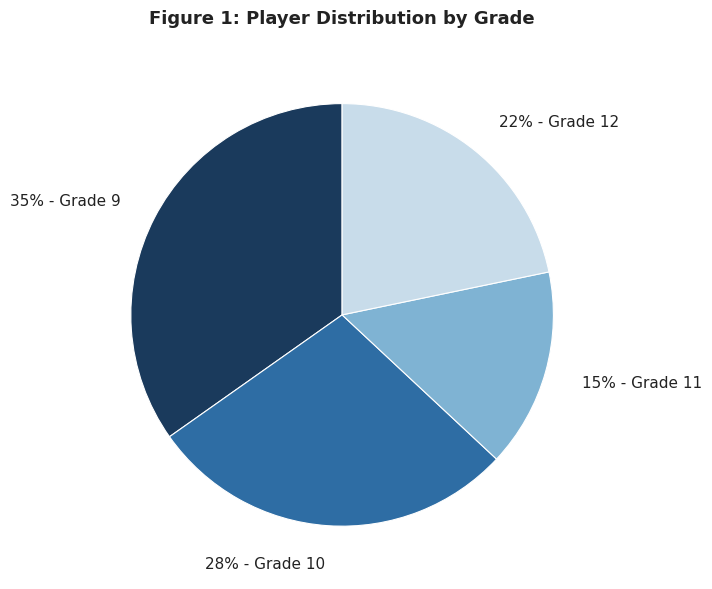

Is there any slice that represents more than half of the pie?

No